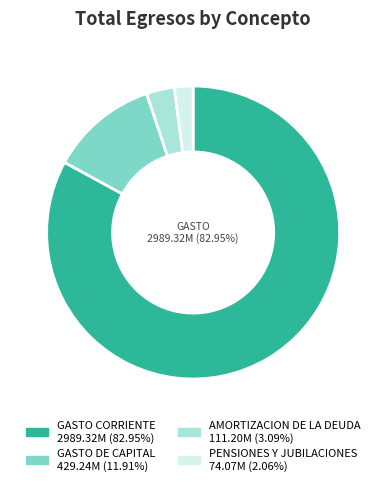

Which has a higher value, PENSIONES Y JUBILACIONES or AMORTIZACION DE LA DEUDA?

AMORTIZACION DE LA DEUDA